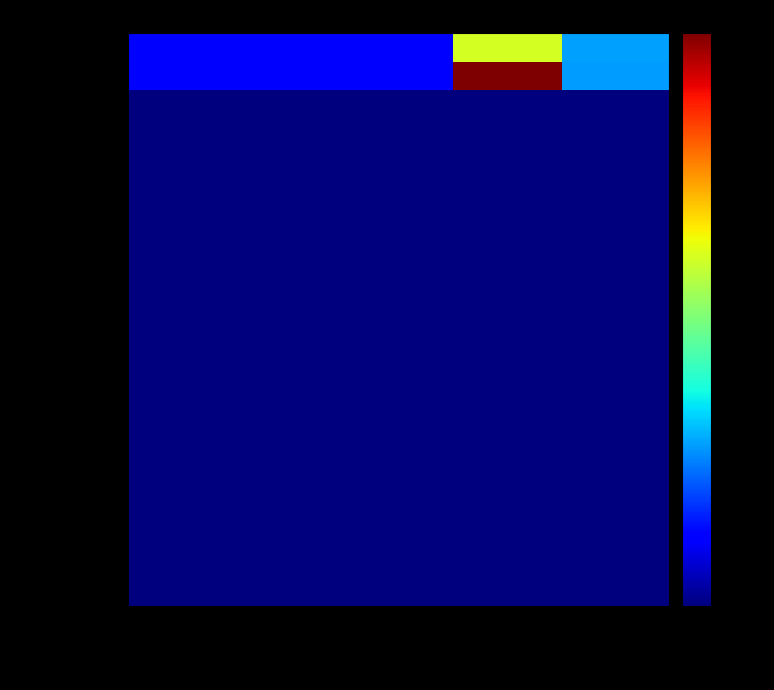

Reading left to right, extract all data points from this chart.

Virginia: Age-Adj Rate=3.0	Lower 95% CI=2.8	Upper 95% CI=3.1	Avg Annual Count=290.0	Percent Late Stage=14.0
US (SEER+NPCR): Age-Adj Rate=3.1	Lower 95% CI=3.1	Upper 95% CI=3.1	Avg Annual Count=11643.0	Percent Late Stage=13.9
Accomack: Age-Adj Rate=0.5	Lower 95% CI=0.5	Upper 95% CI=0.5	Avg Annual Count=0.5	Percent Late Stage=0.5
Albemarle: Age-Adj Rate=0.5	Lower 95% CI=0.5	Upper 95% CI=0.5	Avg Annual Count=0.5	Percent Late Stage=0.5
Alexandria: Age-Adj Rate=0.5	Lower 95% CI=0.5	Upper 95% CI=0.5	Avg Annual Count=0.5	Percent Late Stage=0.5
Alleghany: Age-Adj Rate=0.5	Lower 95% CI=0.5	Upper 95% CI=0.5	Avg Annual Count=0.5	Percent Late Stage=0.5
Amelia: Age-Adj Rate=0.5	Lower 95% CI=0.5	Upper 95% CI=0.5	Avg Annual Count=0.5	Percent Late Stage=0.5
Amherst: Age-Adj Rate=0.5	Lower 95% CI=0.5	Upper 95% CI=0.5	Avg Annual Count=0.5	Percent Late Stage=0.5
Appomattox: Age-Adj Rate=0.5	Lower 95% CI=0.5	Upper 95% CI=0.5	Avg Annual Count=0.5	Percent Late Stage=0.5
Arlington: Age-Adj Rate=0.5	Lower 95% CI=0.5	Upper 95% CI=0.5	Avg Annual Count=0.5	Percent Late Stage=0.5
Augusta: Age-Adj Rate=0.5	Lower 95% CI=0.5	Upper 95% CI=0.5	Avg Annual Count=0.5	Percent Late Stage=0.5
Bath: Age-Adj Rate=0.5	Lower 95% CI=0.5	Upper 95% CI=0.5	Avg Annual Count=0.5	Percent Late Stage=0.5
Bedford: Age-Adj Rate=0.5	Lower 95% CI=0.5	Upper 95% CI=0.5	Avg Annual Count=0.5	Percent Late Stage=0.5
Bland: Age-Adj Rate=0.5	Lower 95% CI=0.5	Upper 95% CI=0.5	Avg Annual Count=0.5	Percent Late Stage=0.5
Botetourt: Age-Adj Rate=0.5	Lower 95% CI=0.5	Upper 95% CI=0.5	Avg Annual Count=0.5	Percent Late Stage=0.5
Bristol: Age-Adj Rate=0.5	Lower 95% CI=0.5	Upper 95% CI=0.5	Avg Annual Count=0.5	Percent Late Stage=0.5
Brunswick: Age-Adj Rate=0.5	Lower 95% CI=0.5	Upper 95% CI=0.5	Avg Annual Count=0.5	Percent Late Stage=0.5
Buchanan: Age-Adj Rate=0.5	Lower 95% CI=0.5	Upper 95% CI=0.5	Avg Annual Count=0.5	Percent Late Stage=0.5
Buckingham: Age-Adj Rate=0.5	Lower 95% CI=0.5	Upper 95% CI=0.5	Avg Annual Count=0.5	Percent Late Stage=0.5
Buena Vista: Age-Adj Rate=0.5	Lower 95% CI=0.5	Upper 95% CI=0.5	Avg Annual Count=0.5	Percent Late Stage=0.5